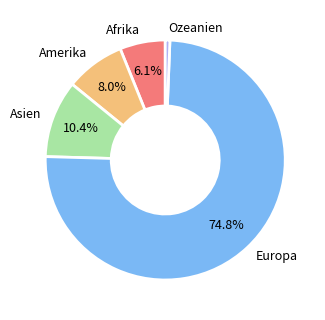

Approximately how many times larger is the value at Europa compared to Ozeanien?

119.8